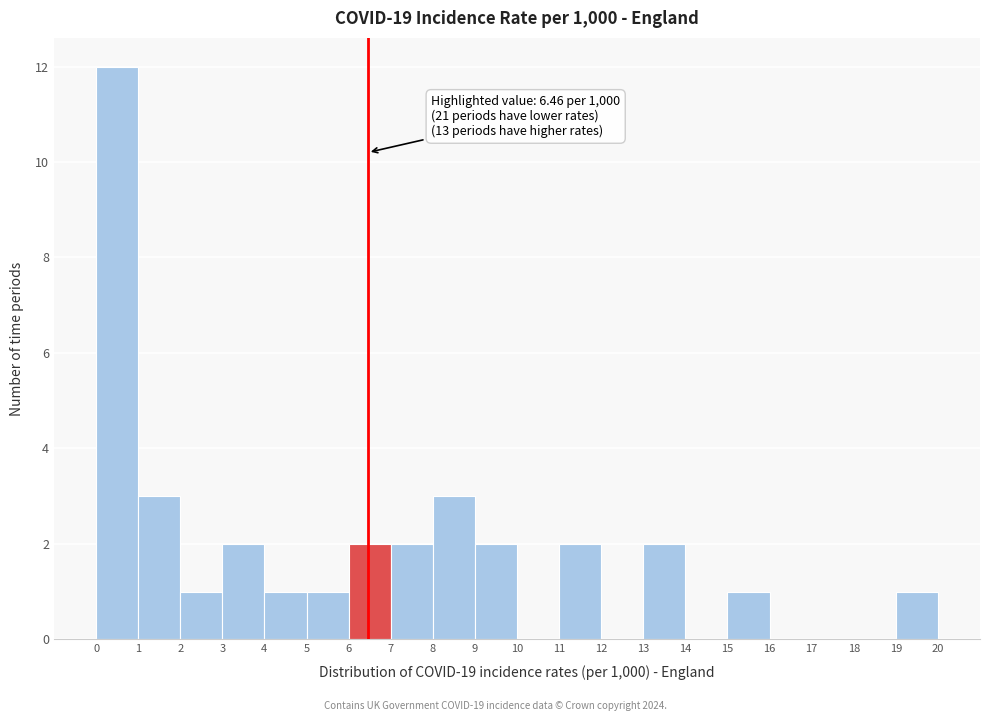

Which range on the x-axis has the tallest bar?

0 to 1